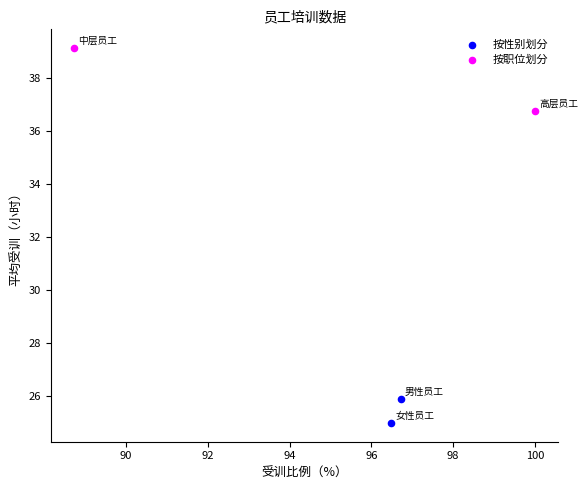

What are all the series names shown in the legend?

按性别划分, 按职位划分